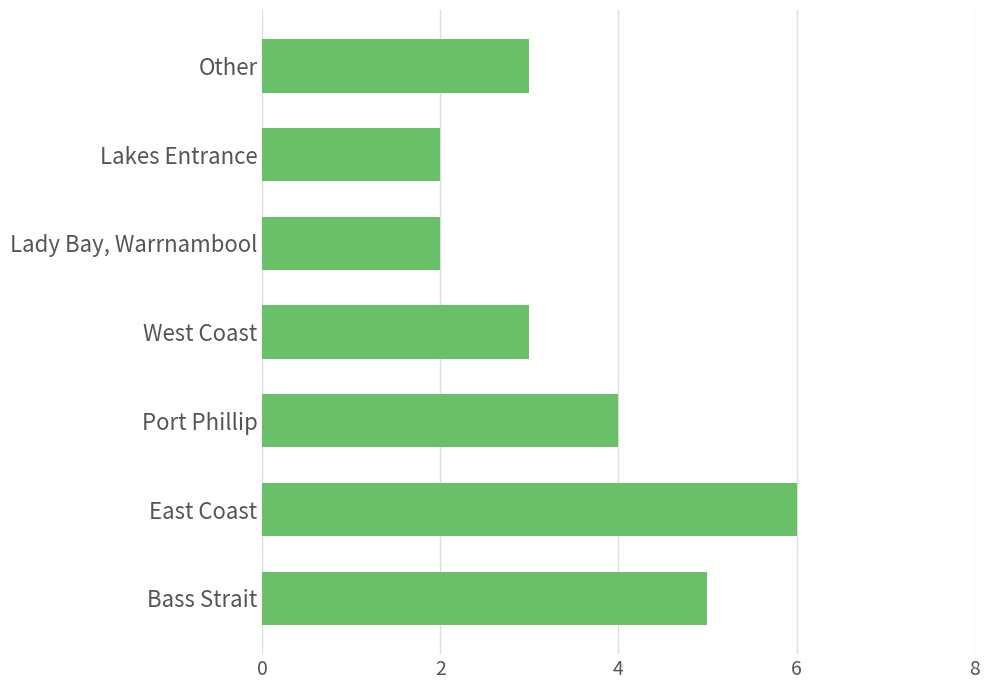

What is the ratio of the value at Other to the value at Lakes Entrance?

1.5